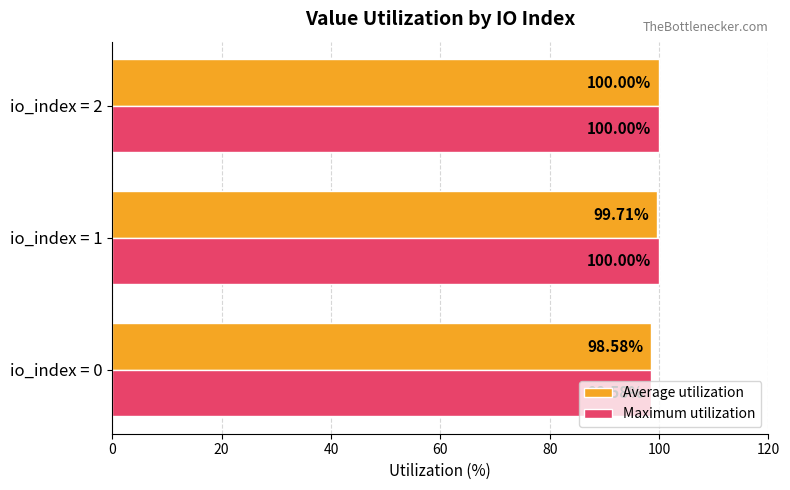

Count the number of data series in this chart.

2